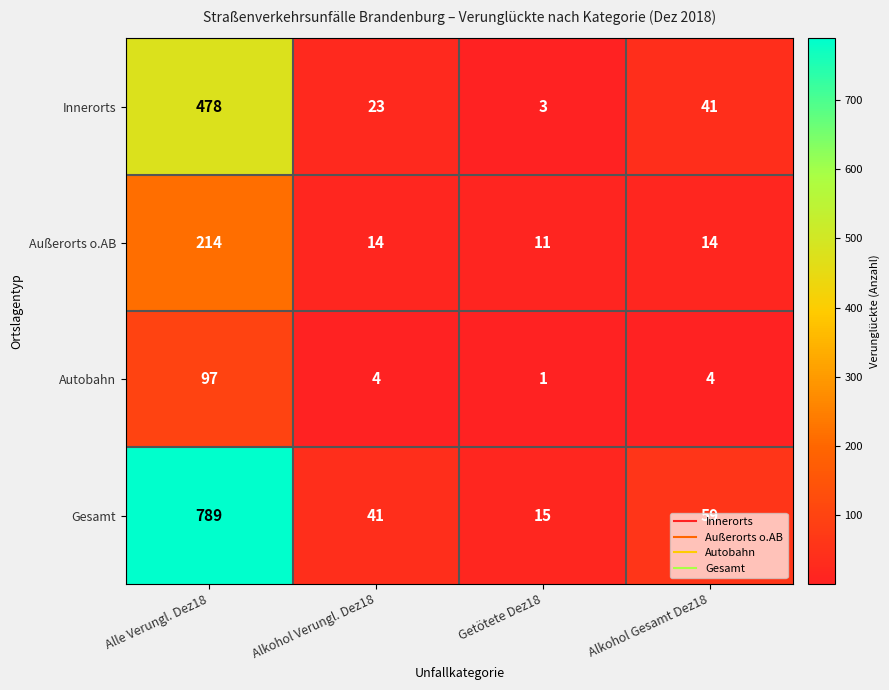

Rank the series by their maximum value, from lowest to highest.

Autobahn, Außerorts o.AB, Innerorts, Gesamt